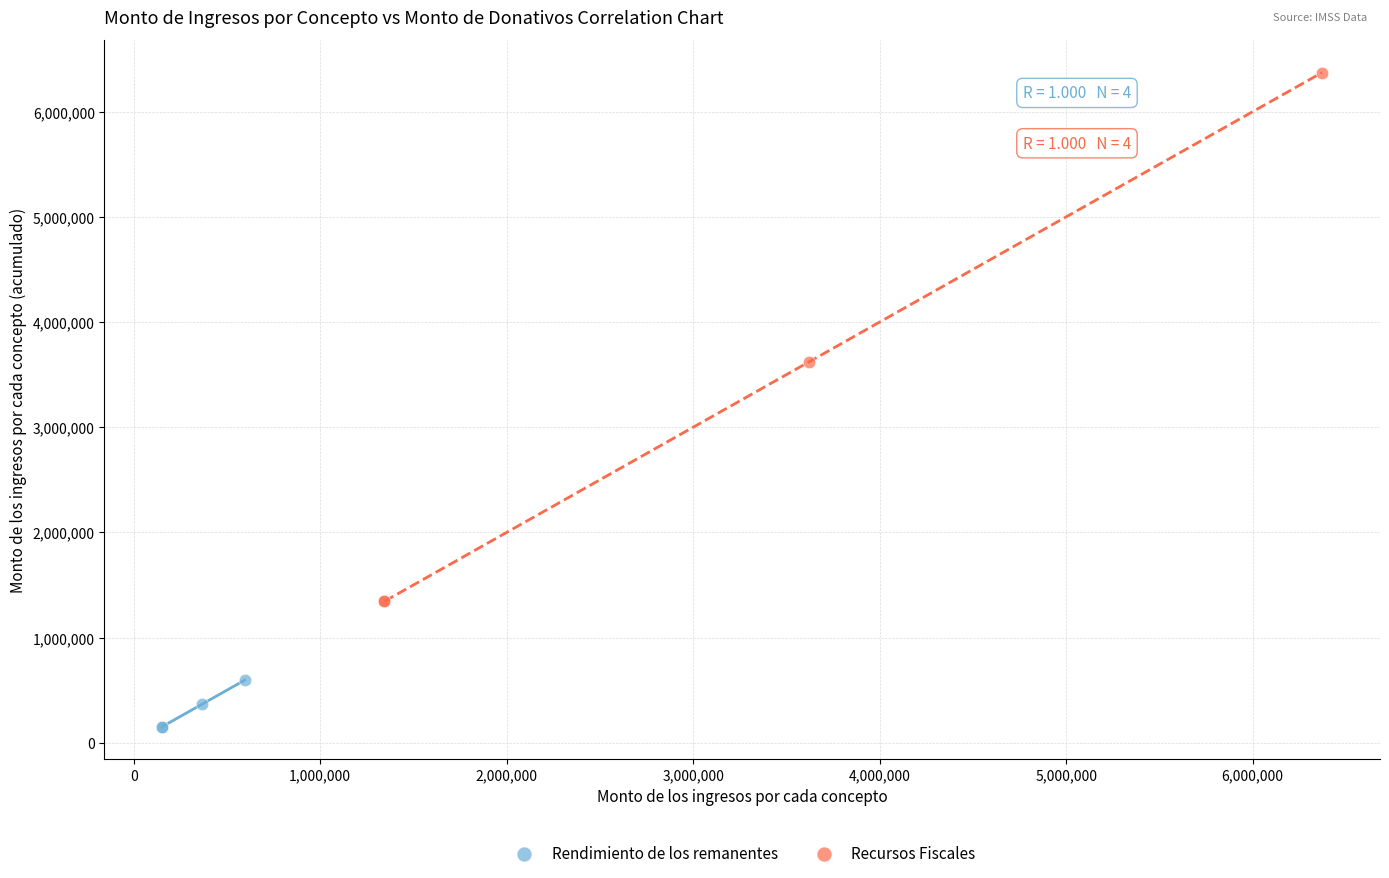

Which series reaches the maximum Y coordinate?

Recursos Fiscales